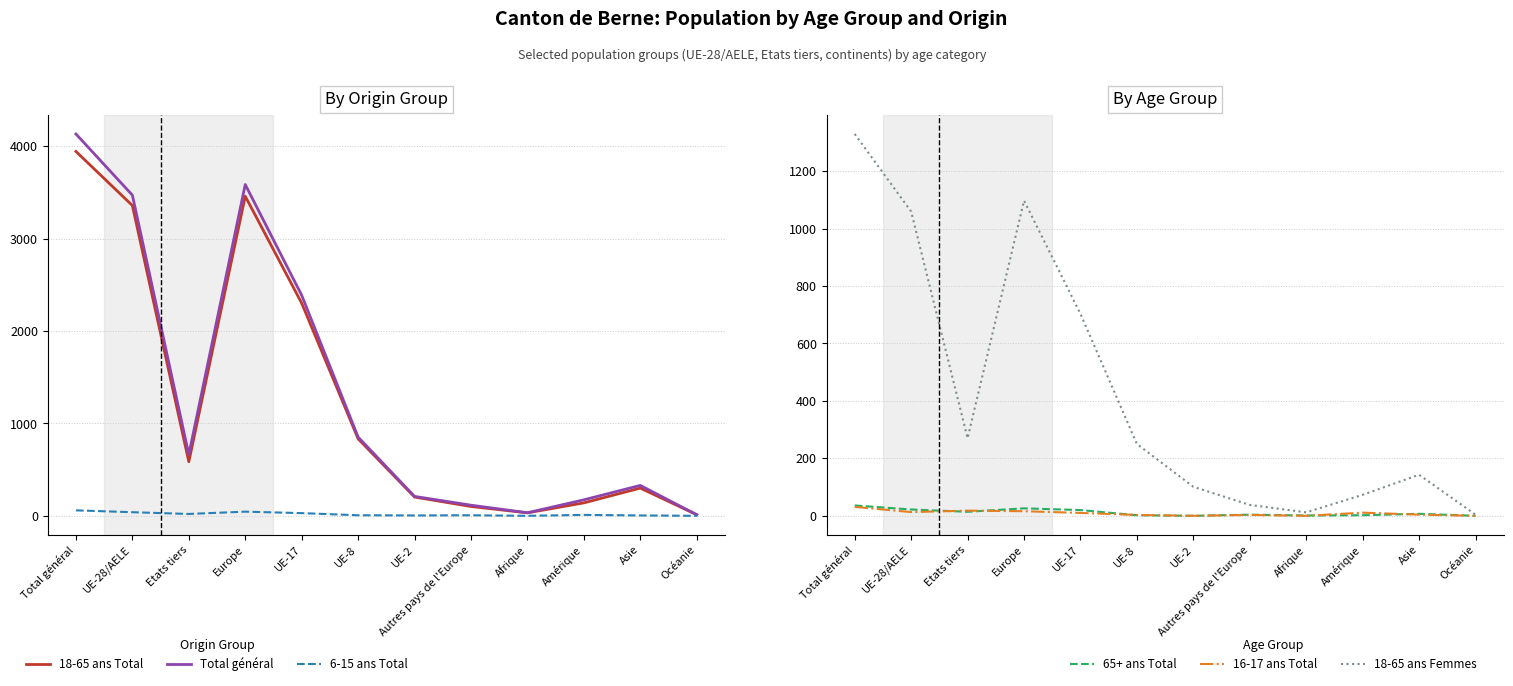

True or false: 16-17 ans Total and Total général cross at least once.

False